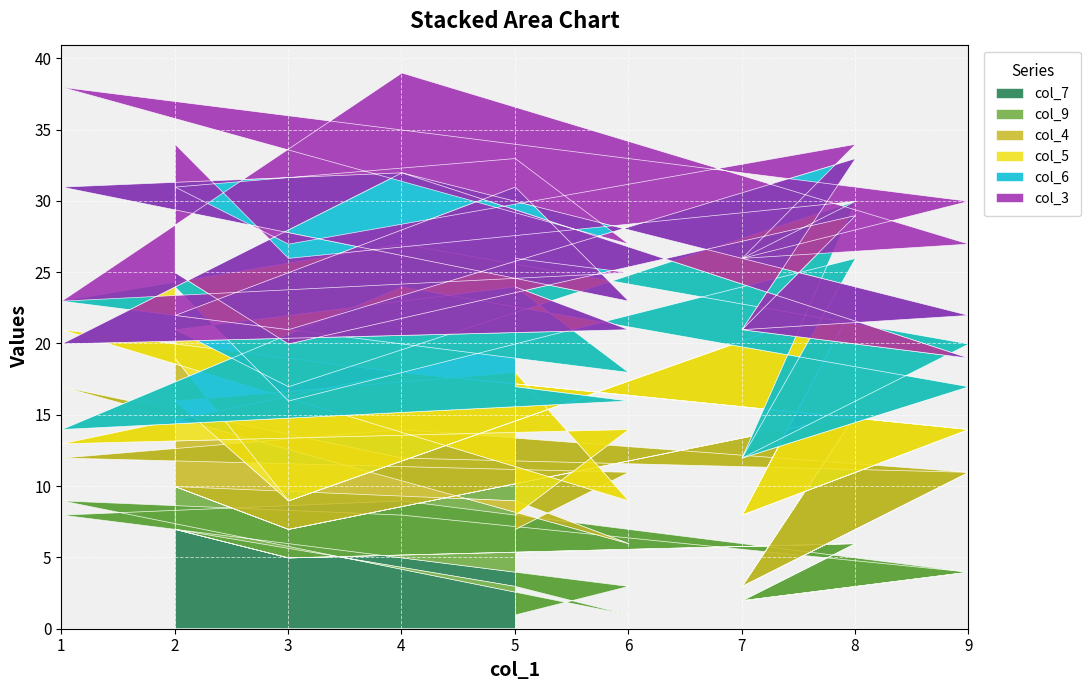

What is the sum of all col_7 values?

90